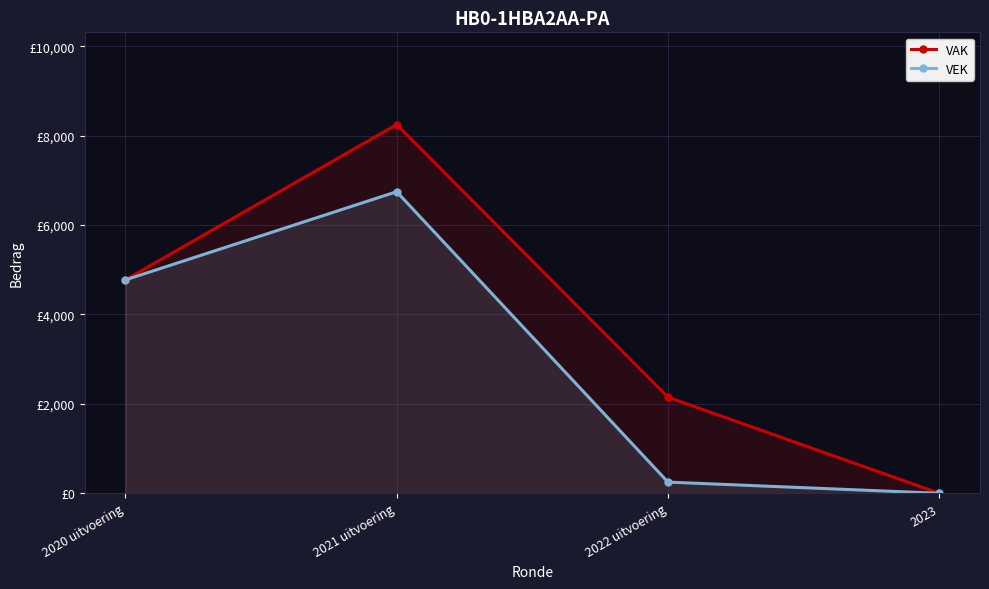

Which label corresponds to the largest value in the chart?

2021 uitvoering